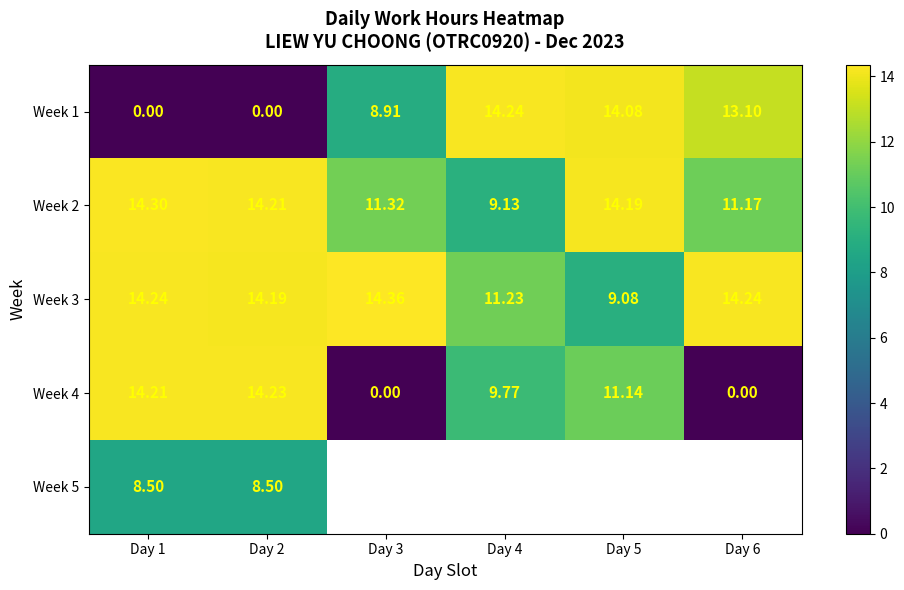

At Day 2, list the series in order from largest to smallest.

Week 4, Week 2, Week 3, Week 5, Week 1